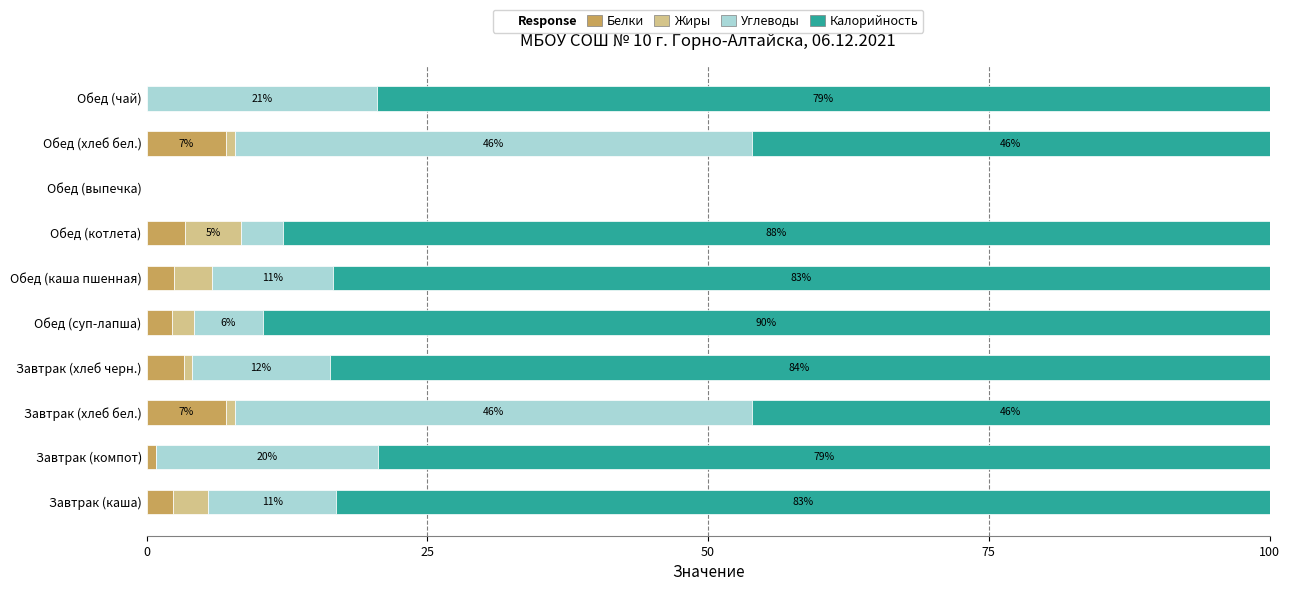

How many positive values does the Белки series have?

8